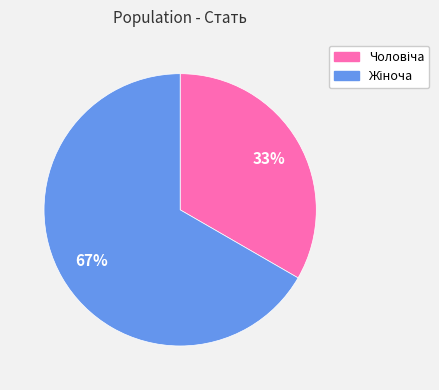

Does any single category account for the majority?

Yes